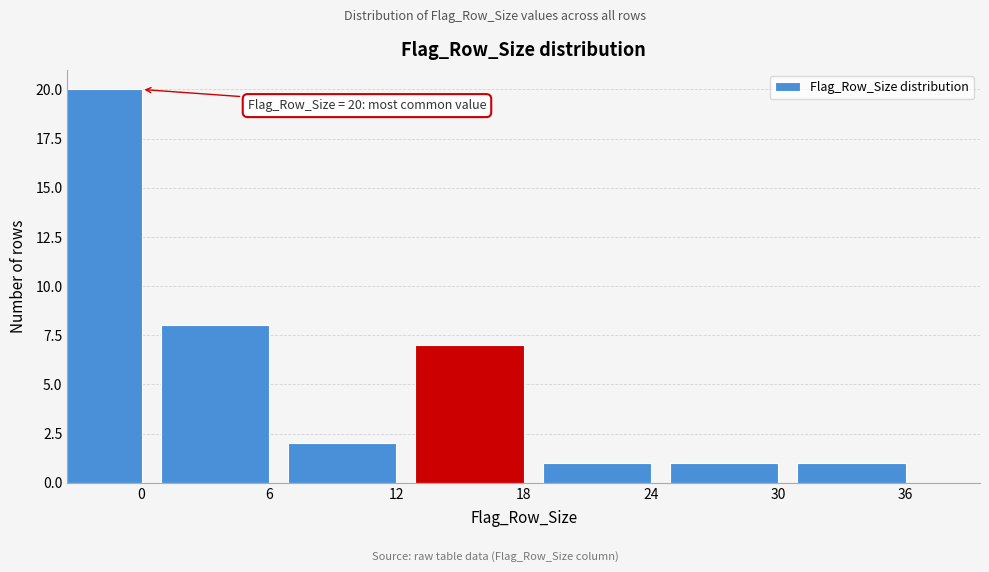

Reading left to right, what are all the values shown in this chart?

20	8	2	7	1	1	1